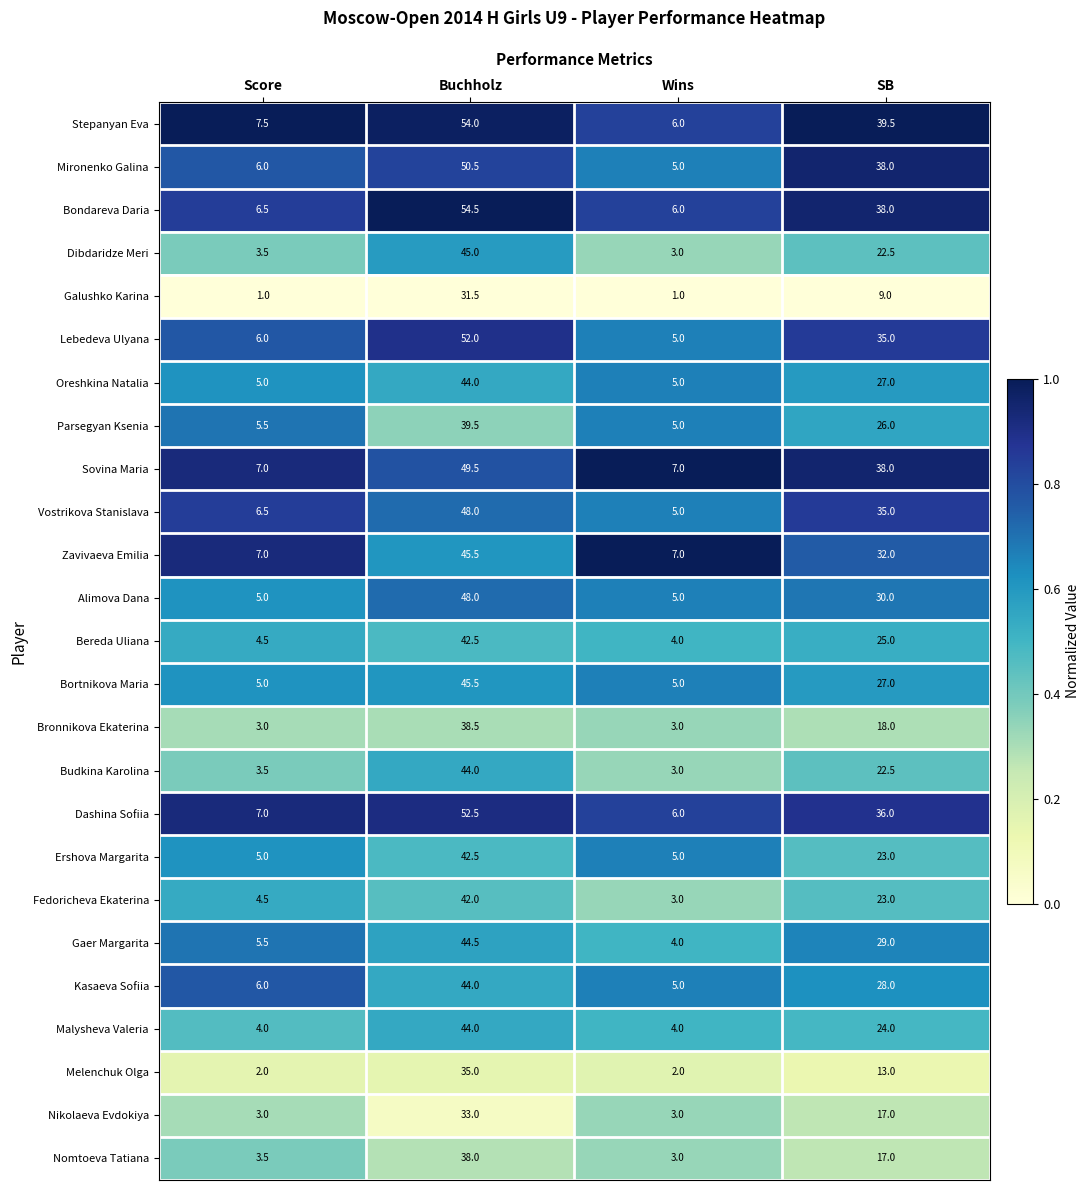

What is the sum of all Bronnikova Ekaterina values?

62.5